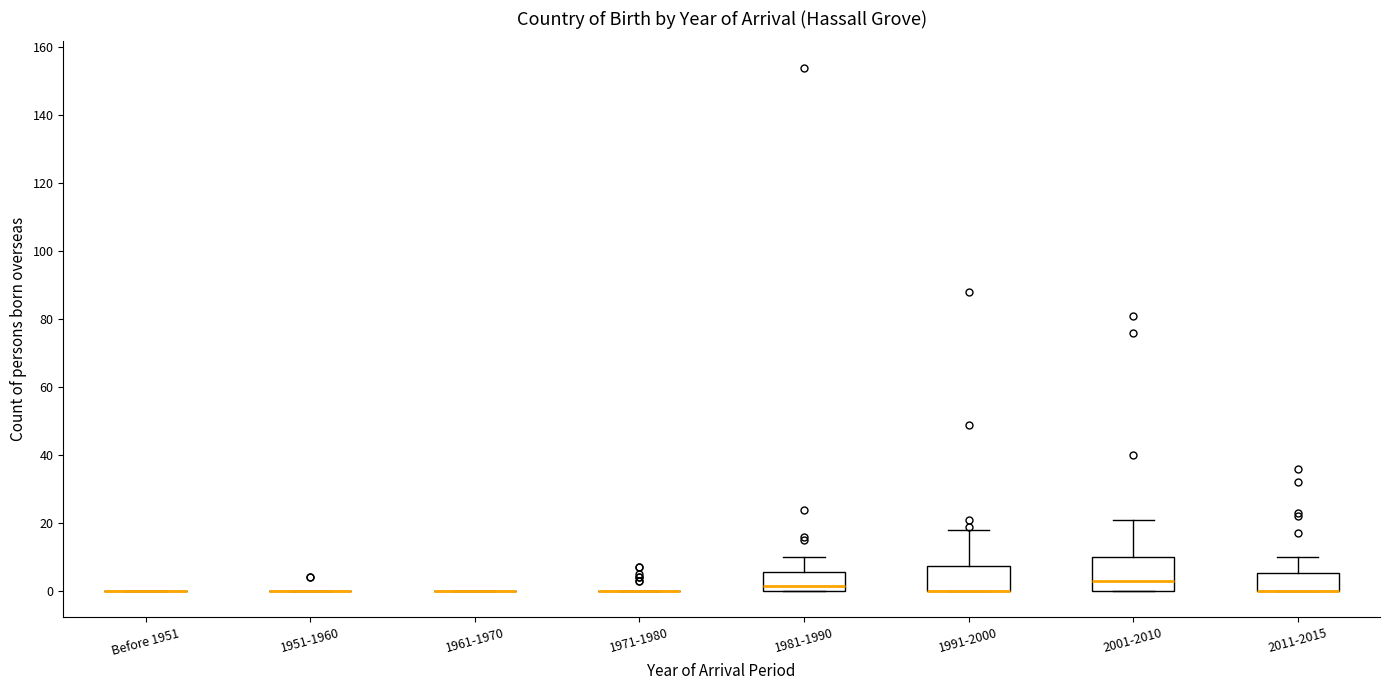

Reading left to right, transcribe this box plot: for each box, give where its median line is, the range the box spans, and where its two whiskers end, as read against the y-axis. The values are not printed on the chart, so give them approximately, as read against the axis.

Before 1951: box collapsed to a line at 0, whiskers 0 to 0
1951-1960: box collapsed to a line at 0, whiskers 0 to 0
1961-1970: box collapsed to a line at 0, whiskers 0 to 0
1971-1980: box collapsed to a line at 0, whiskers 0 to 0
1981-1990: median 2, box 0 to 6, whiskers 0 to 10
1991-2000: median 0 (drawn on the box's lower edge), box 0 to 8, whiskers 0 to 18
2001-2010: median 4, box 0 to 10, whiskers 0 to 22
2011-2015: median 0 (drawn on the box's lower edge), box 0 to 6, whiskers 0 to 10